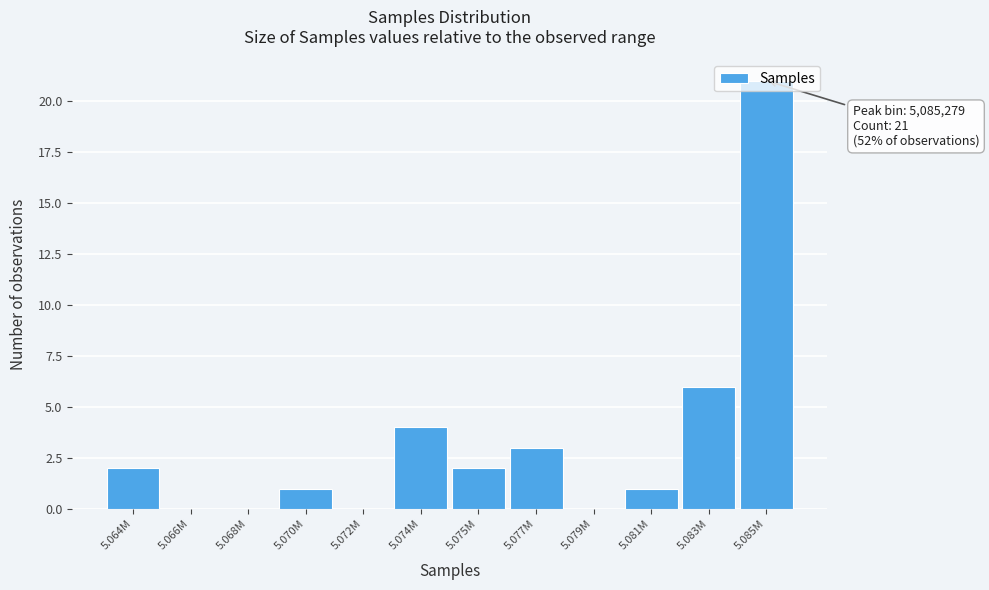

What is the sum of all values?

40